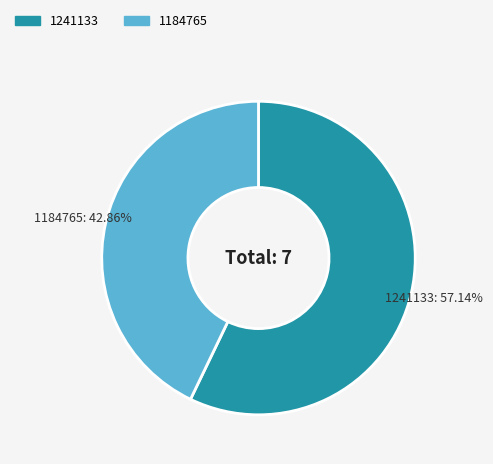

The 1241133 slice represents 57% of the pie. True or false?

True